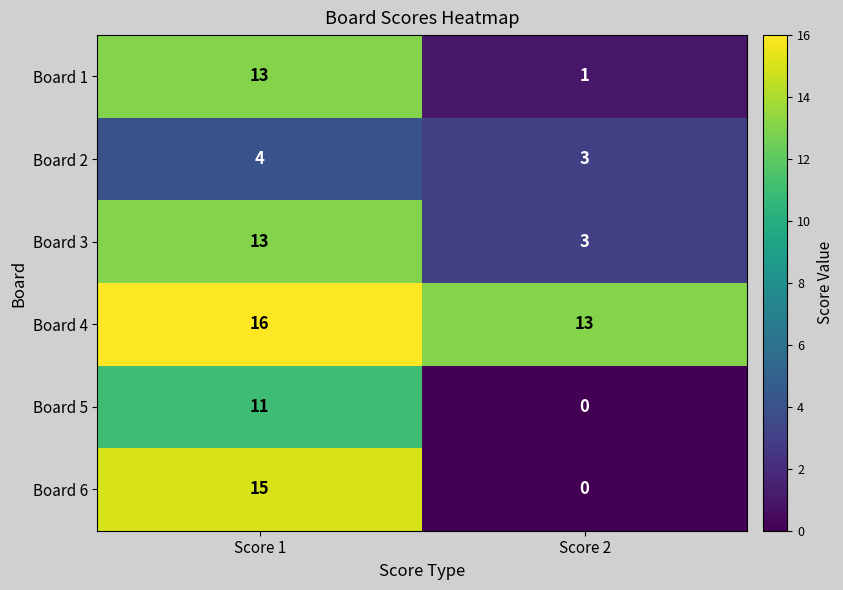

Reading left to right, extract all data points from this chart.

Board 1: Score 1=13	Score 2=1
Board 2: Score 1=4	Score 2=3
Board 3: Score 1=13	Score 2=3
Board 4: Score 1=16	Score 2=13
Board 5: Score 1=11	Score 2=0
Board 6: Score 1=15	Score 2=0